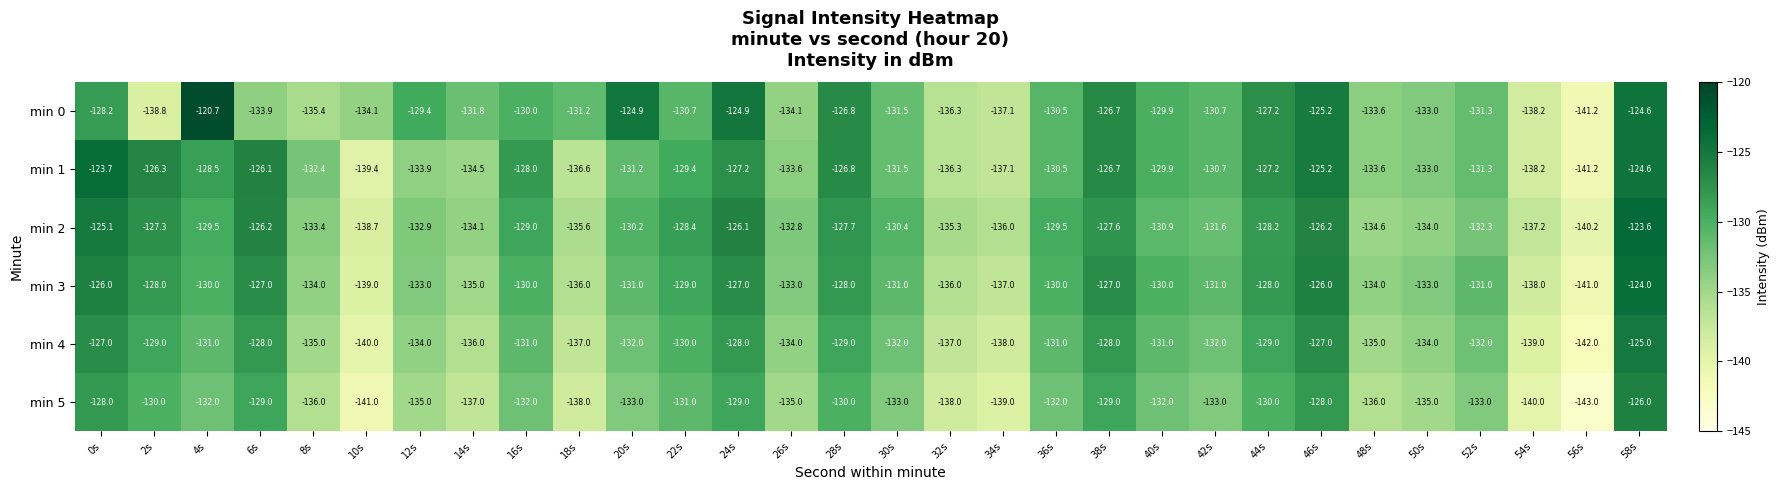

At which label does min 1 first exceed -130?

0s